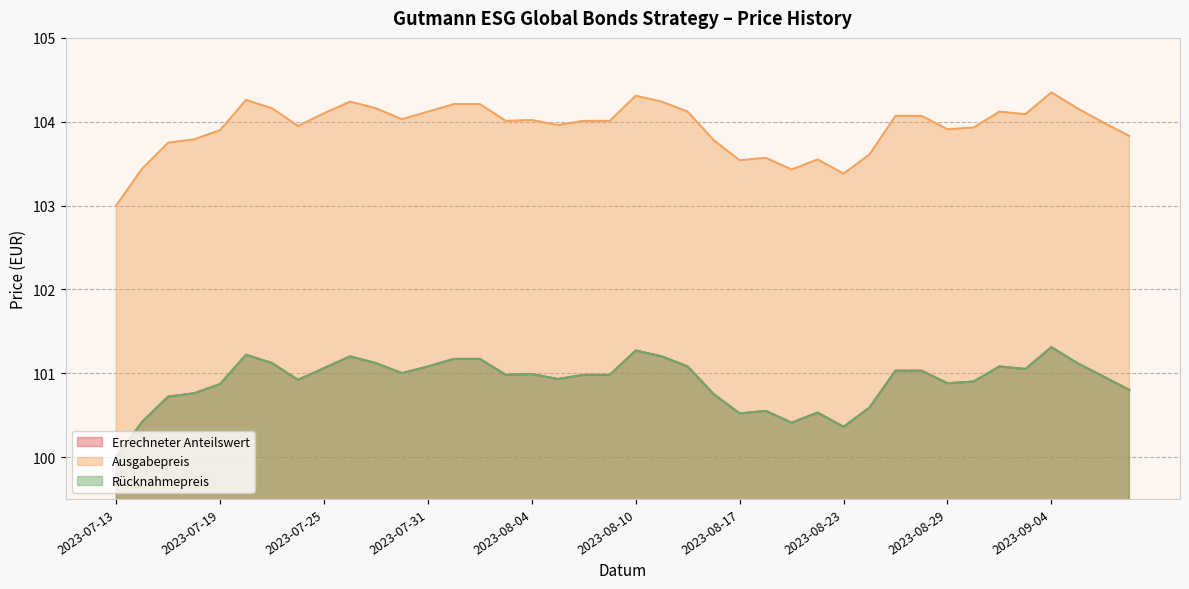

At how many categories does at least one series exceed 104?

22